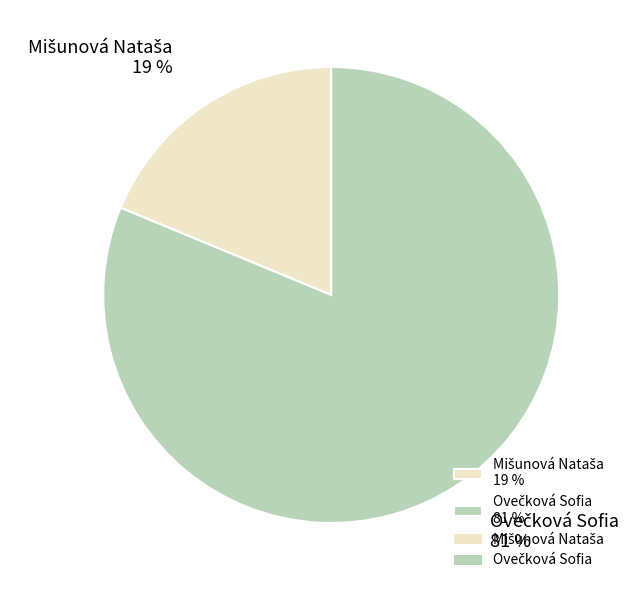

Does any single category account for the majority?

Yes